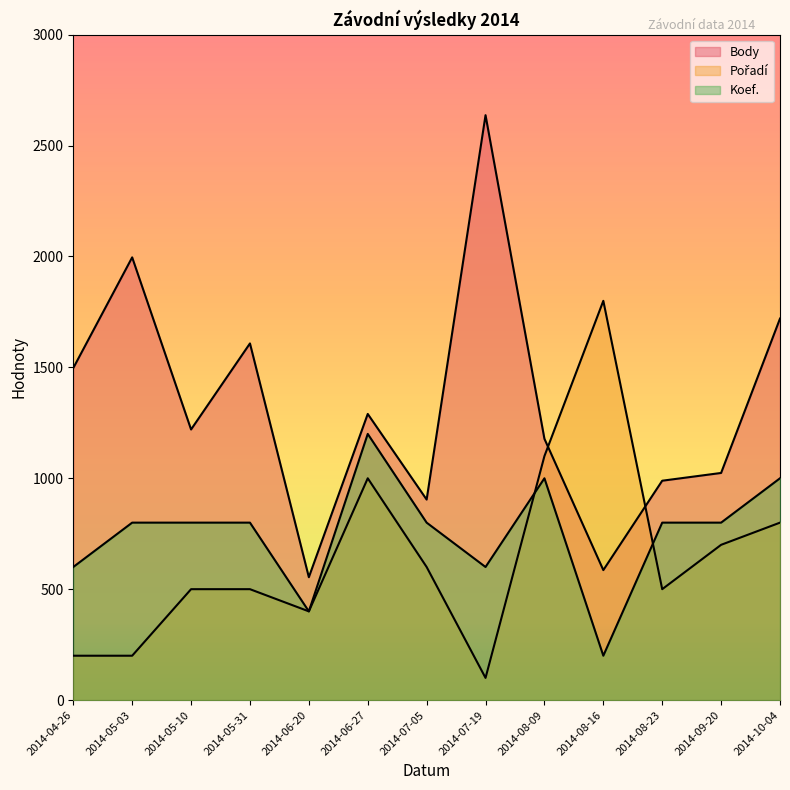

Read the Koef. value at 2014-06-27, to the nearest 50.

1200